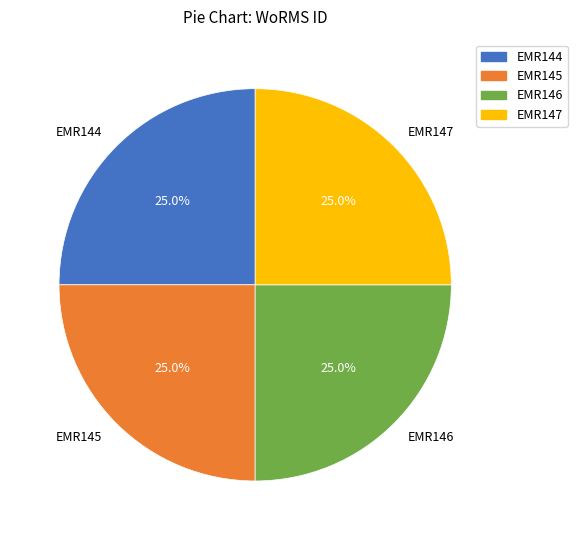

What is the ratio of the value at EMR144 to the value at EMR147?

1.0